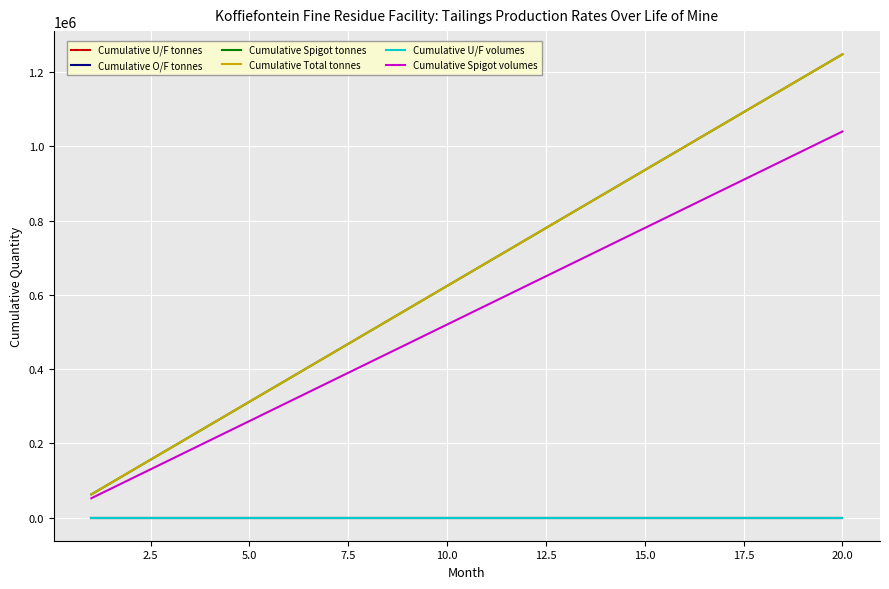

True or false: Cumulative U/F tonnes and Cumulative Spigot volumes intersect in this chart.

False